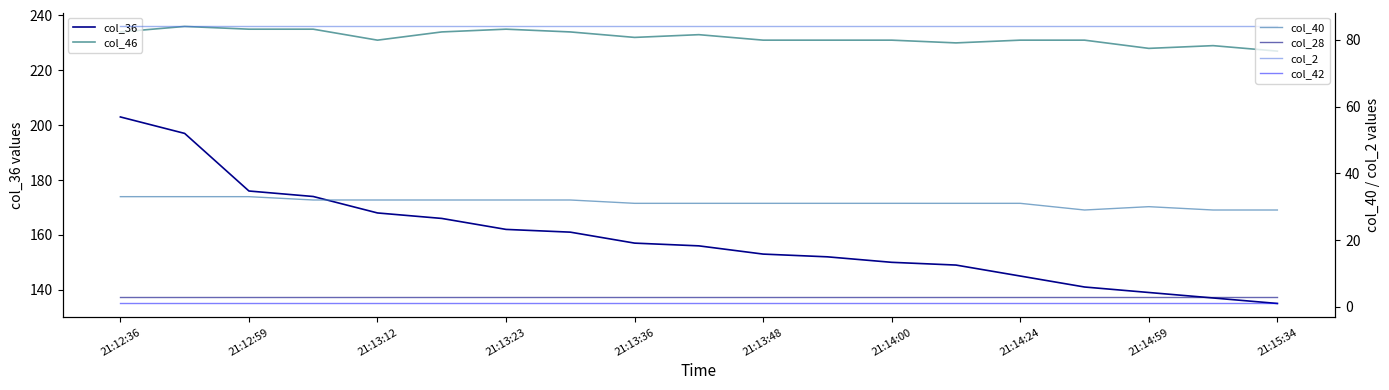

How many interior local peaks does the col_40 series have?

1